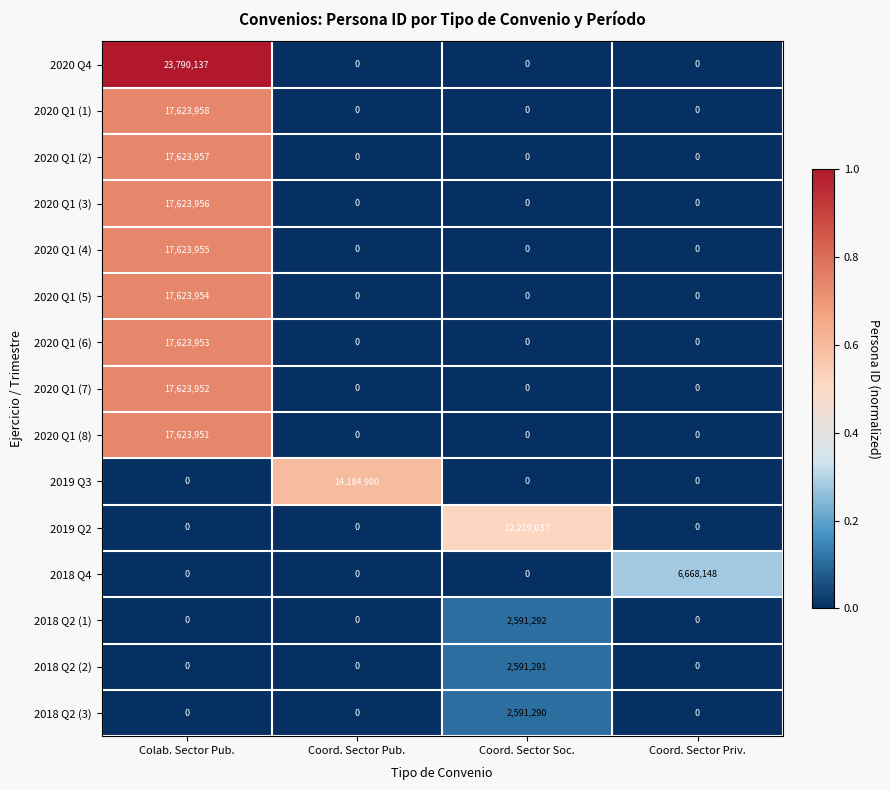

What is the maximum value for 2020 Q1 (3)?

17623956